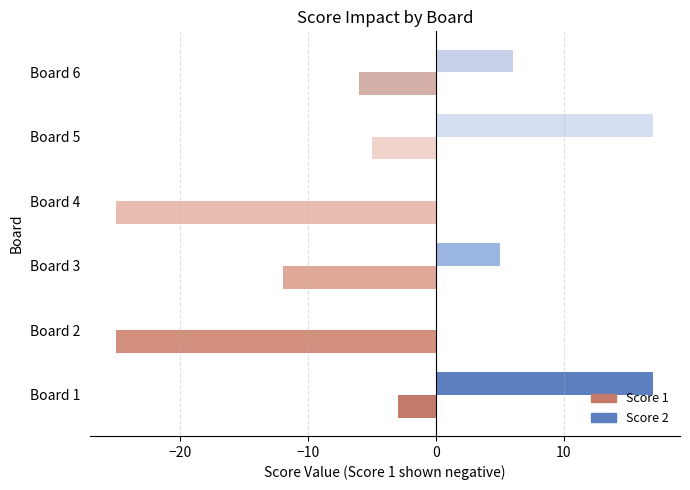

At which category is the sum across all series the highest?

Board 1